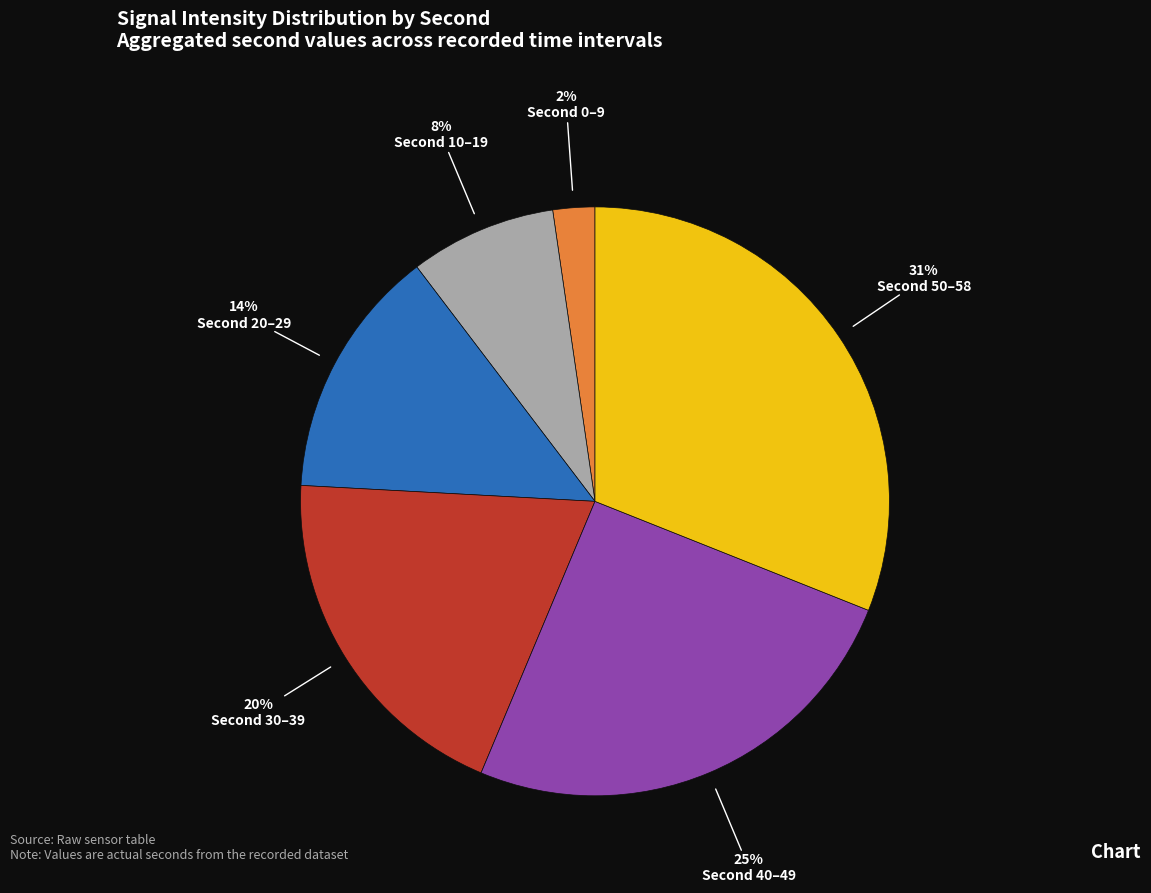

To the nearest percent, what is the difference between the largest and smallest slice percentages?

29%